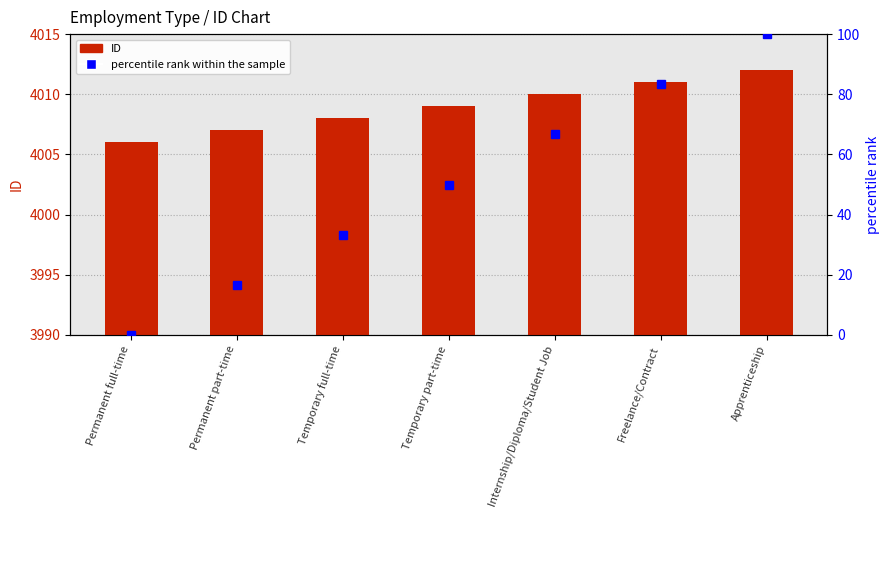

Count the number of categories in the chart.

7